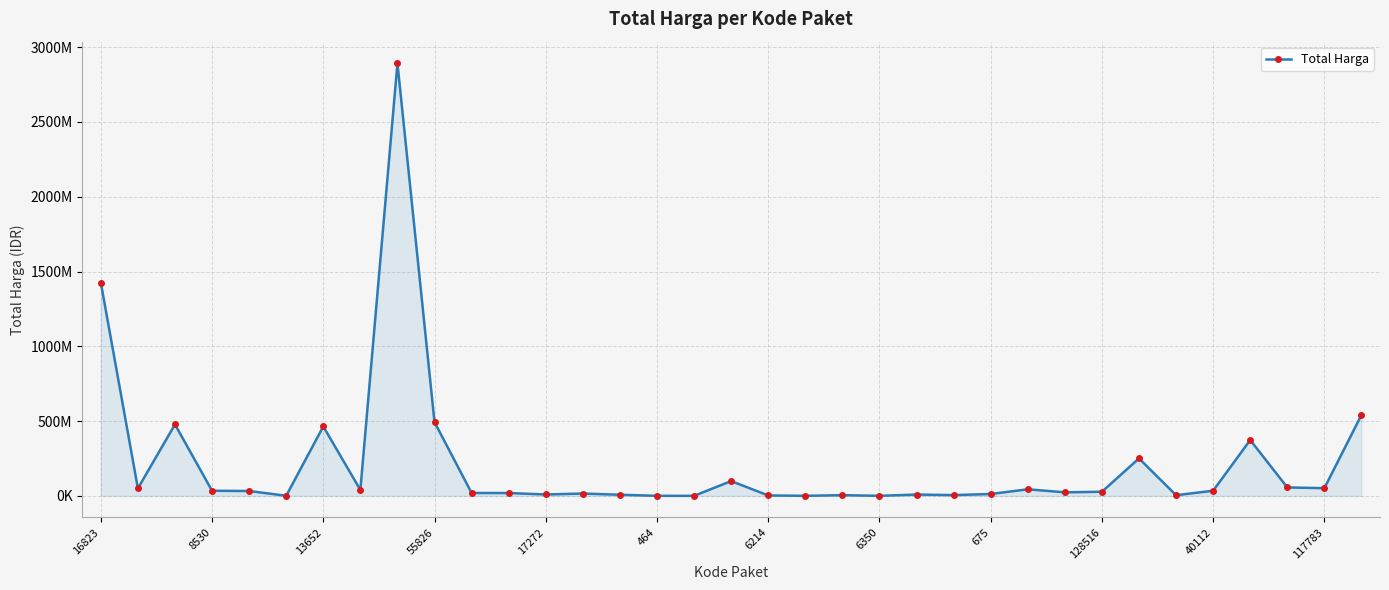

Reading right to left, list all the values displayed in this chart.

541071000	51601000	56152800	373404000	34292000	4350000	250350000	27412000	23653000	43859200	12453900	5129000	8742500	182000	4672200	265000	2772000	98772570	78000	333600	7401240	15513960	9180000	18900000	19175000	493000000	2892122000	39440000	464002100	577875	32441200	34000000	477600000	49730040	1425867900